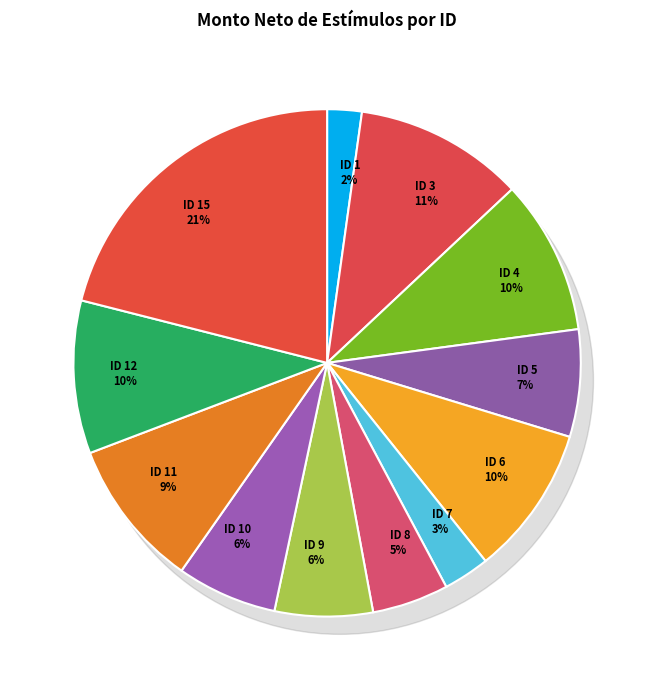

How much of the chart is everything except ID 11?

90.5%